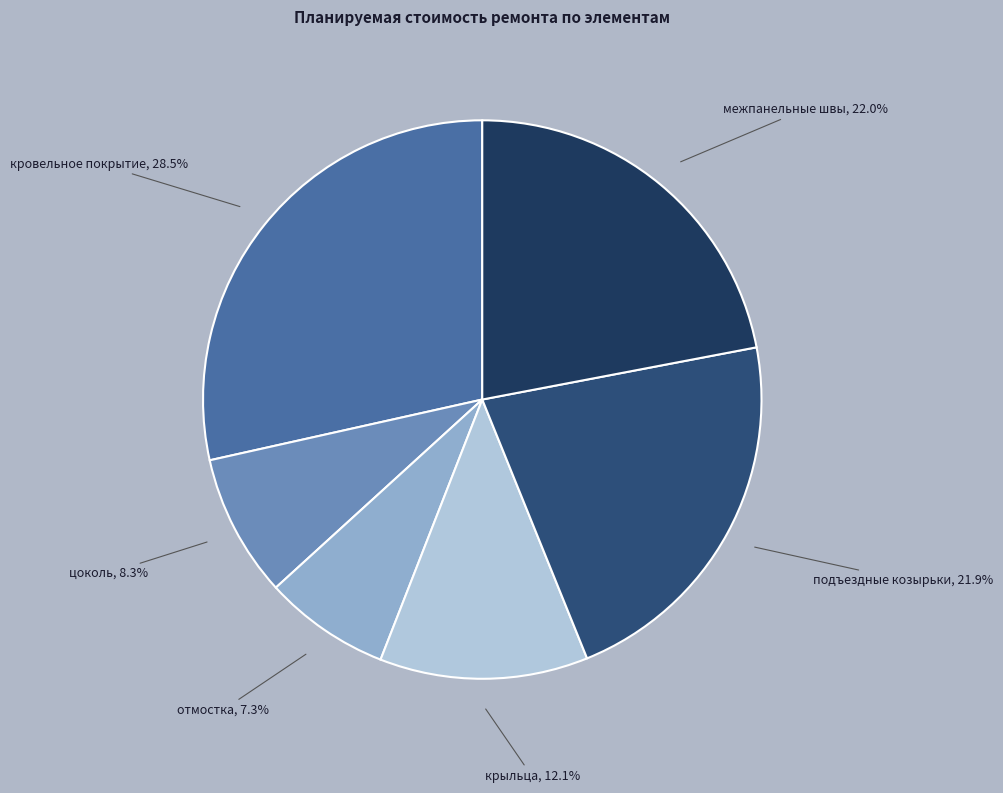

Between крыльца and кровельное покрытие, which is larger?

кровельное покрытие